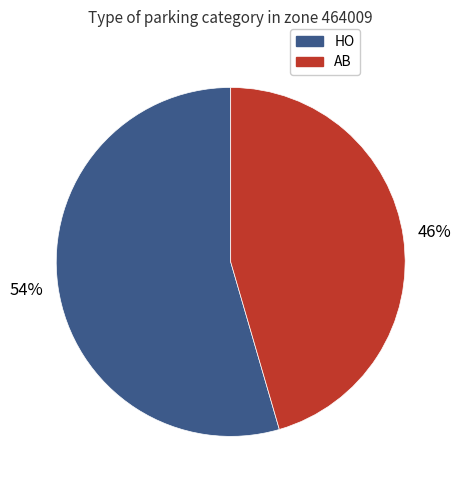

Is it true that AB is 46% of the pie?

True